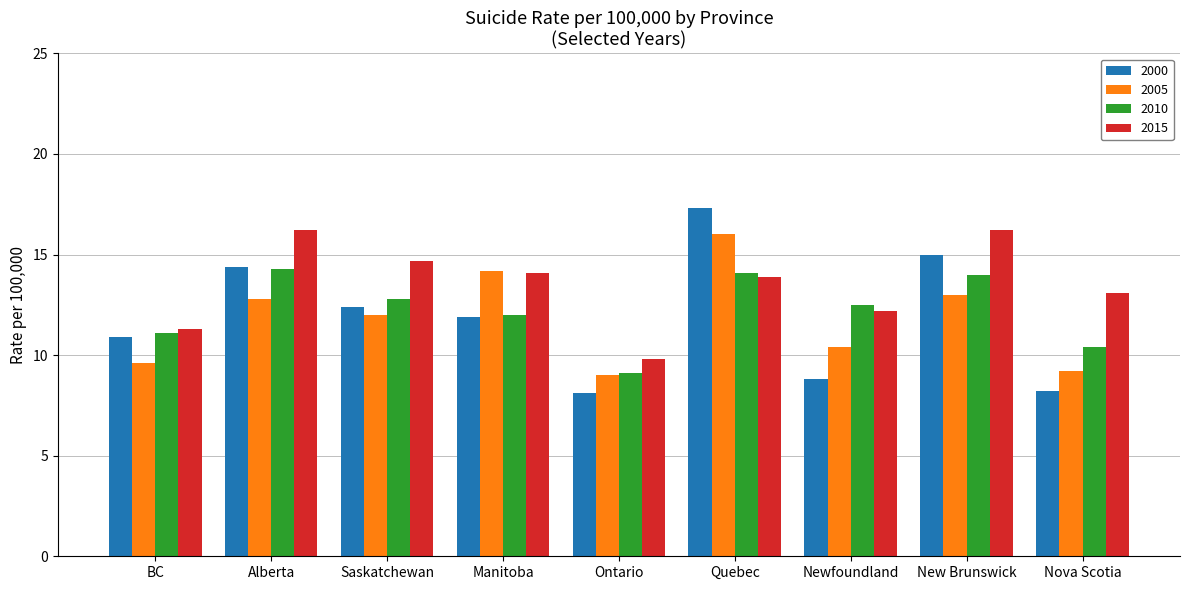

What value does the 2005 series have at Quebec?

16.0